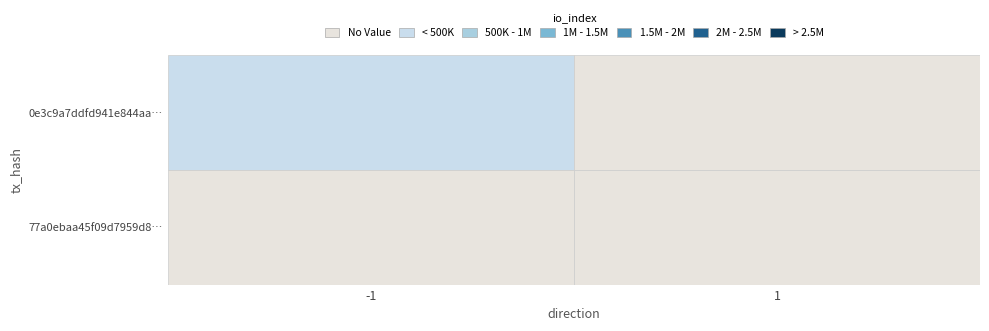

What is the sum of the 0e3c9a7ddfd941e844aa078e418e035d04d5784 values at -1 and 1?

1